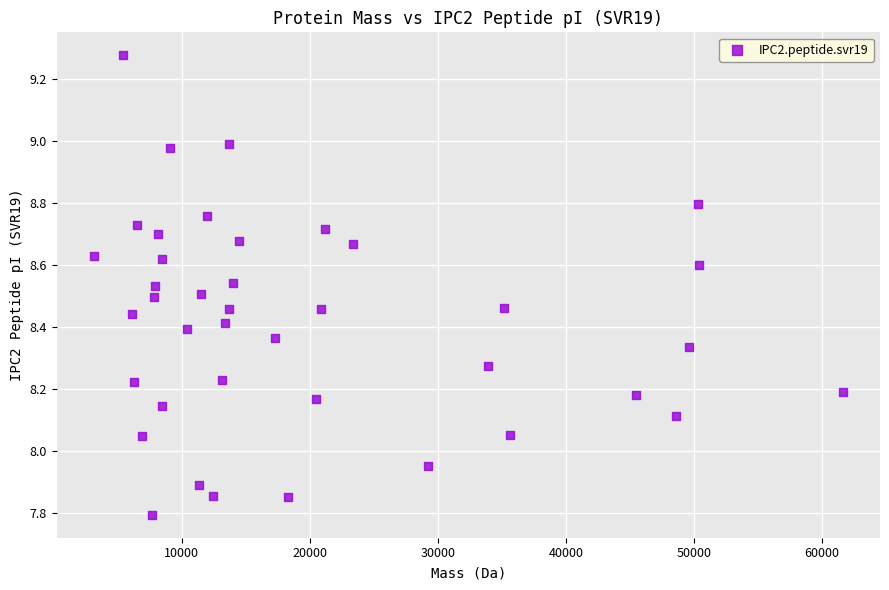

What is the range of X values (max minus min)?

58476.1